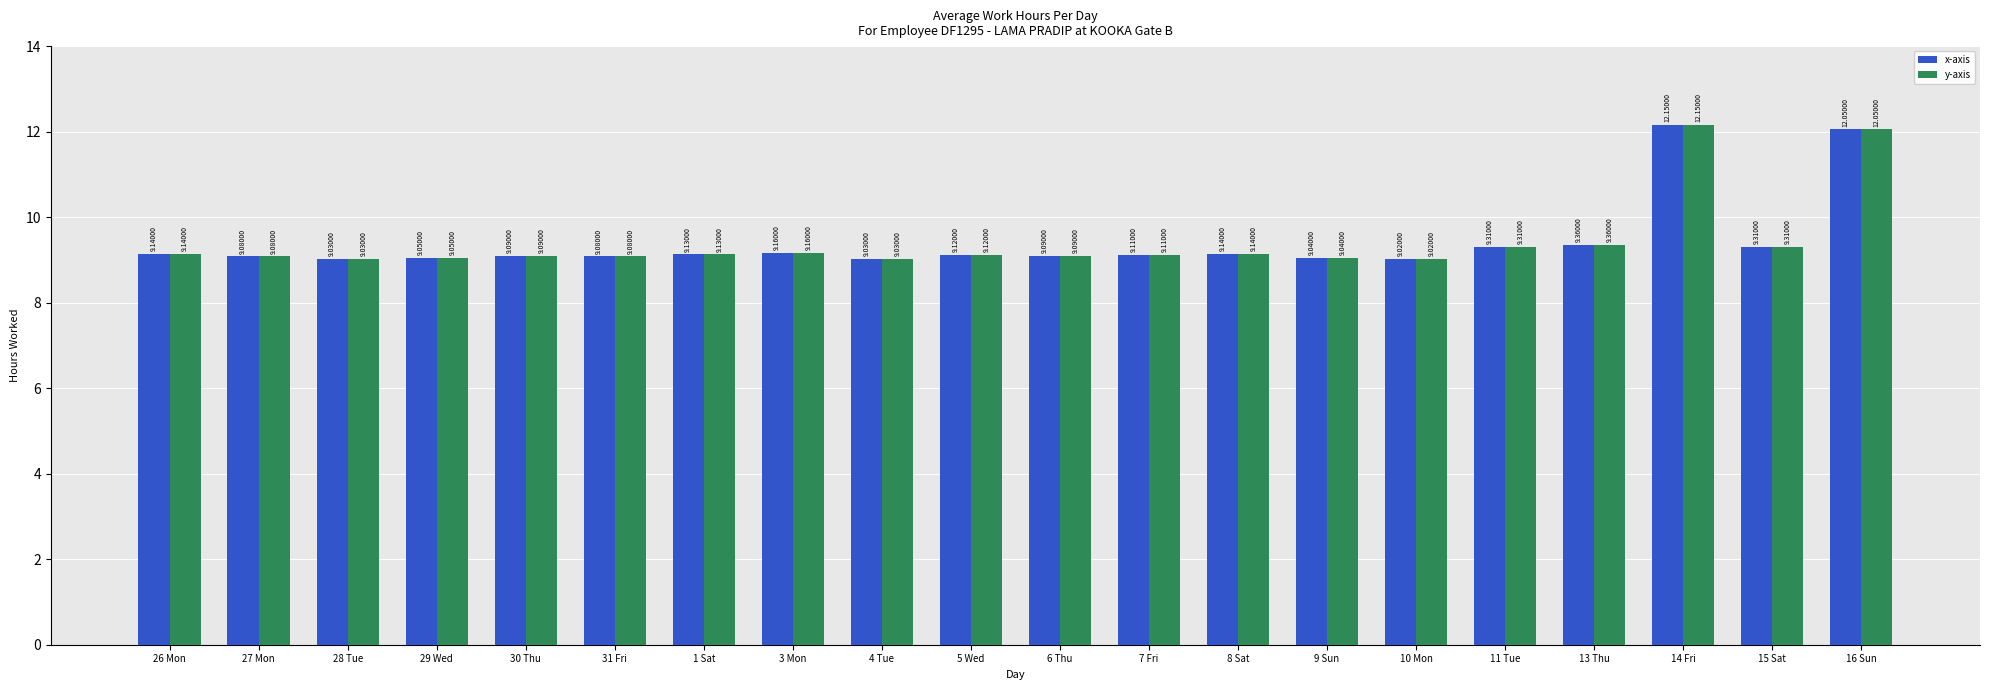

What is the approximate value of x-axis at 11 Tue?

9.3